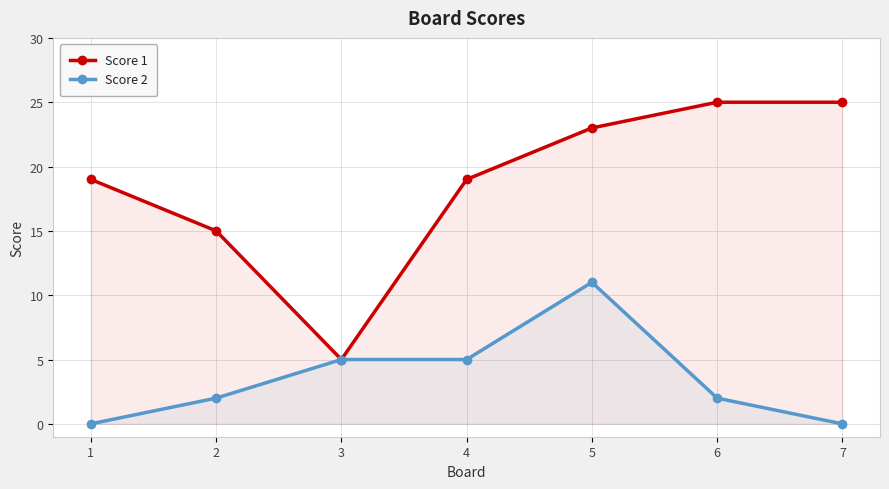

Which series has the largest range (max minus min)?

Score 1